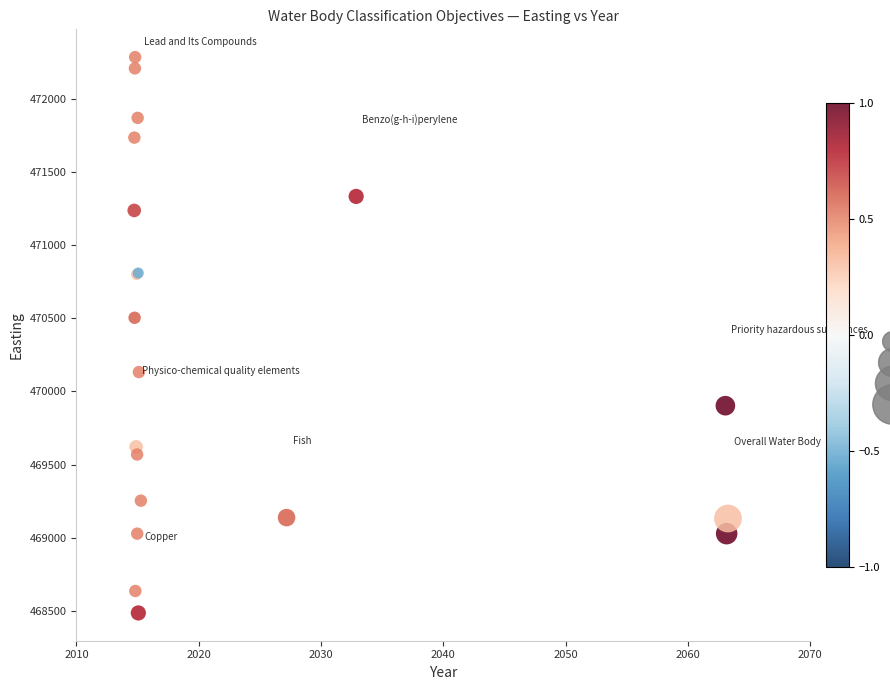

What Y value in the scatter plot is closest to 470384?

470503.0